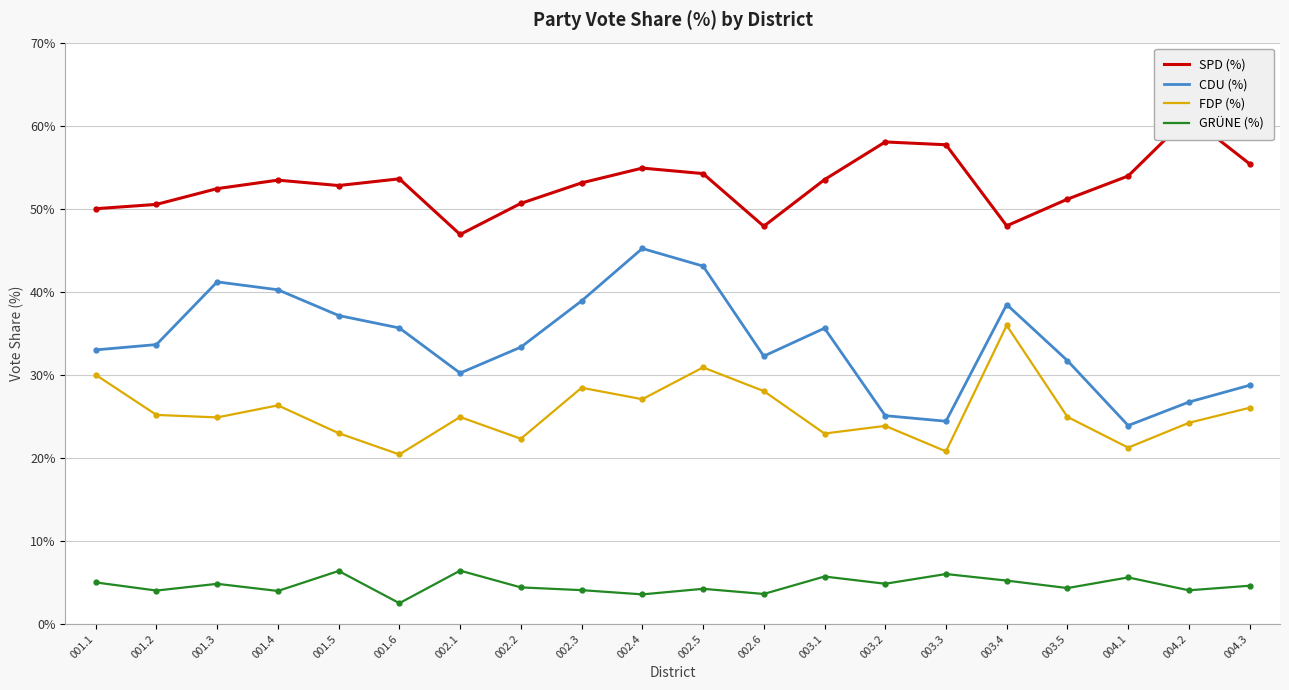

Read the CDU (%) value at 004.3.

28.7